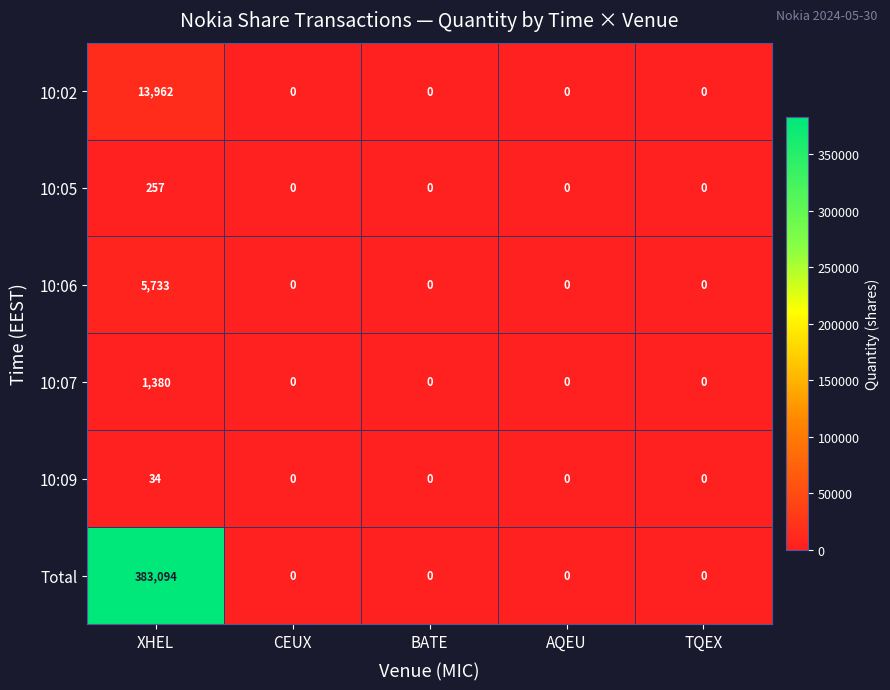

How many values in the Total series exceed 0?

1